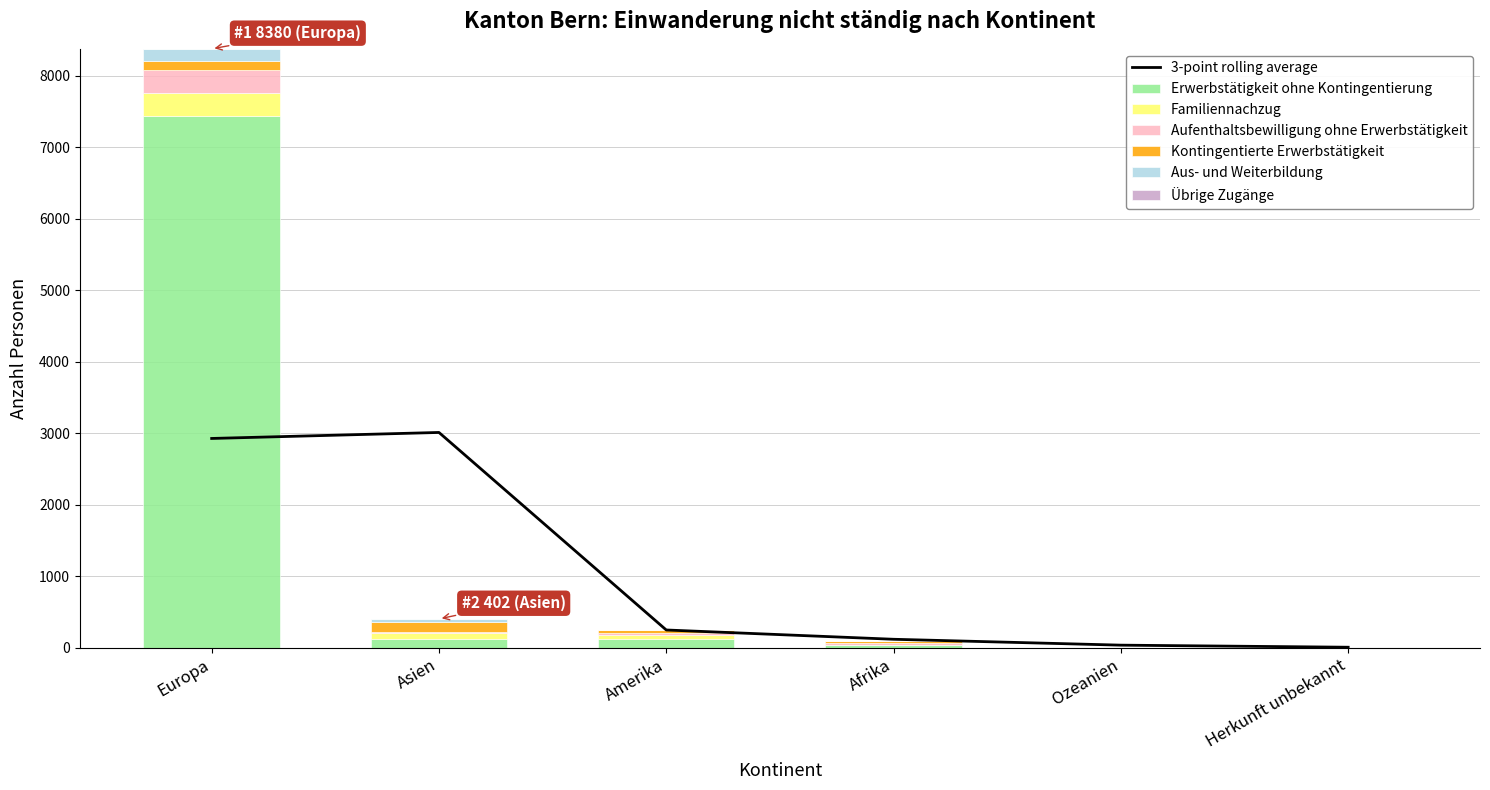

How many bars are there in total?

36